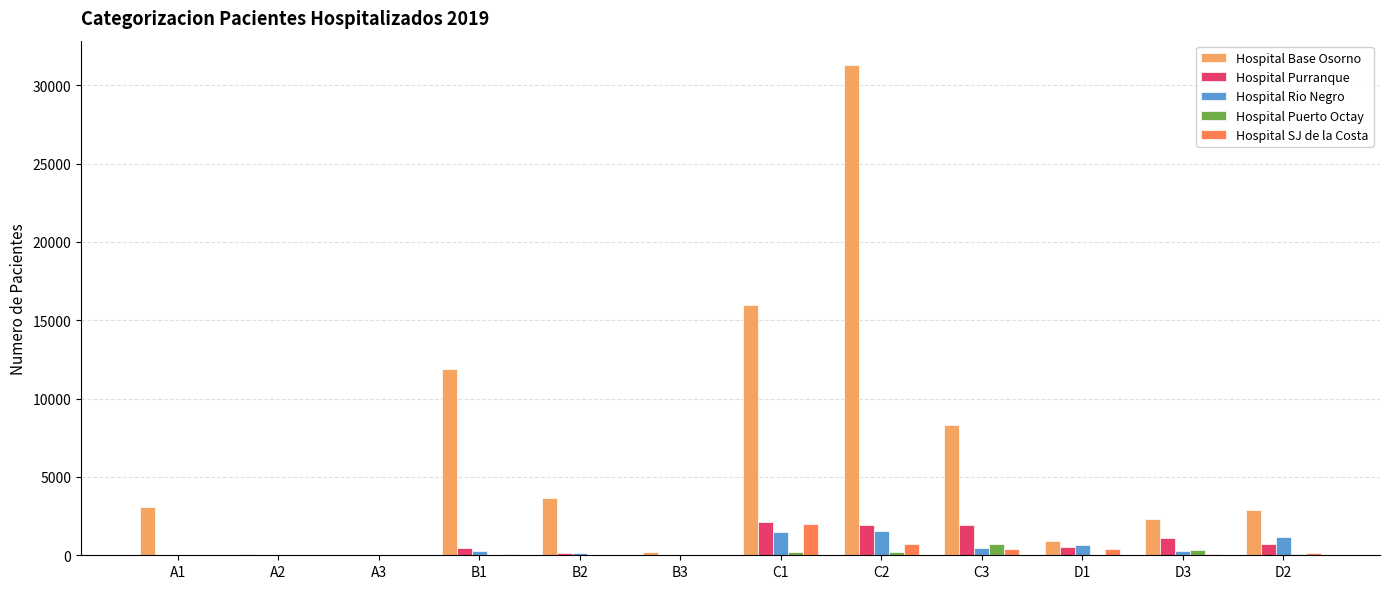

Which series changed the most between A2 and C2?

Hospital Base Osorno